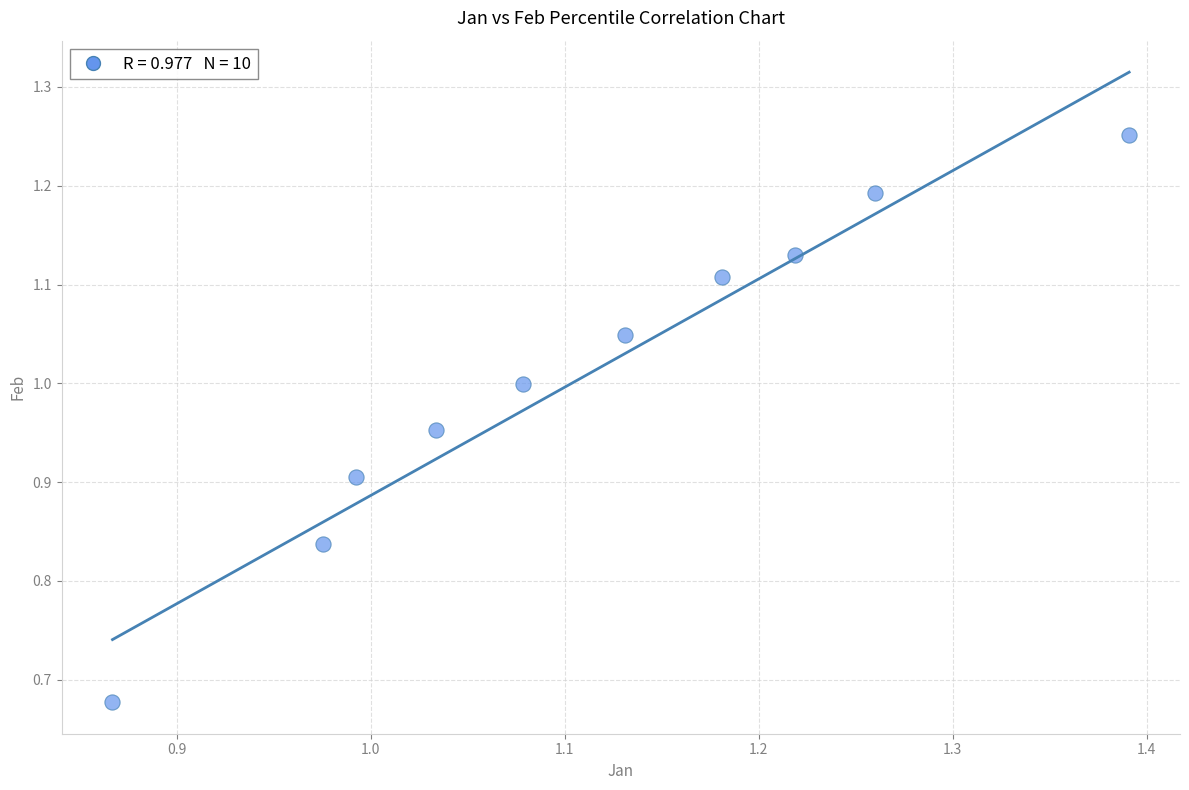

What is the range of Y values (max minus min)?

0.6